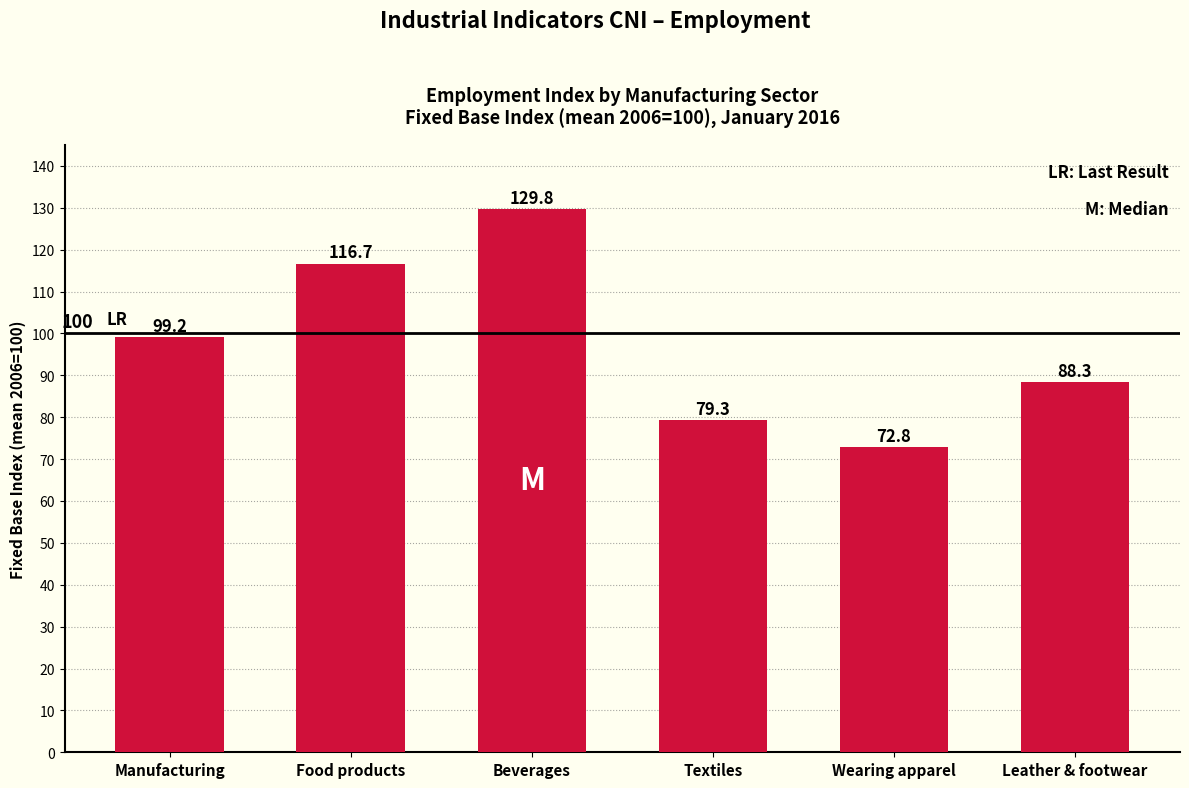

The value at Manufacturing is 99.2. True or false?

True